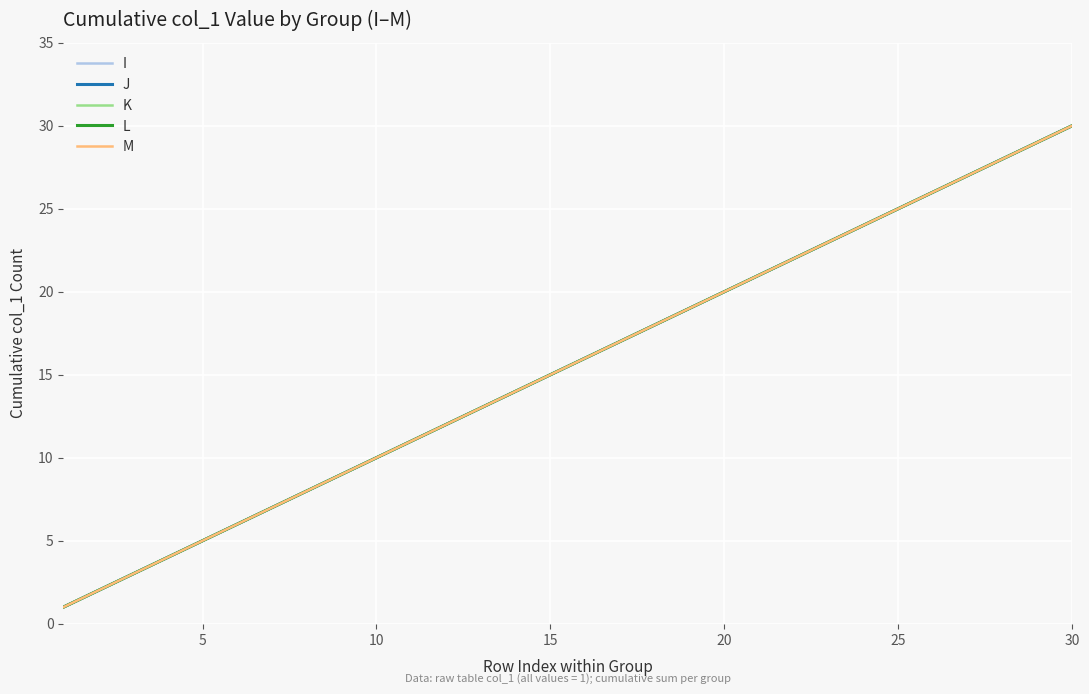

Does the chart have visible grid lines?

Yes